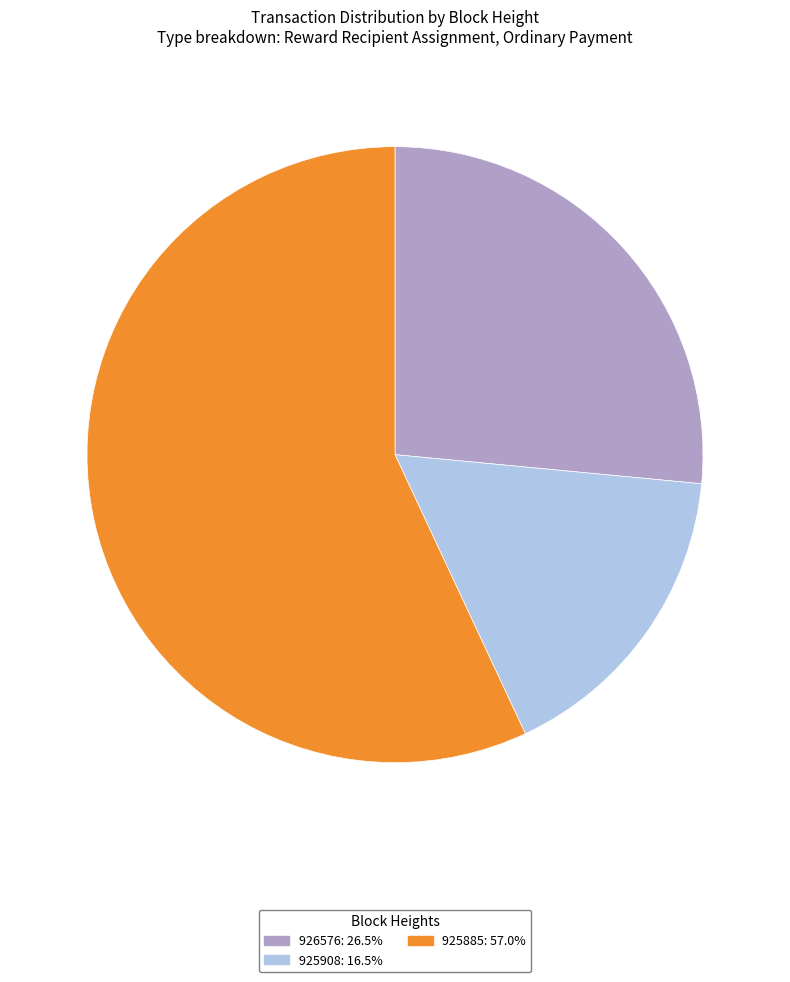

The 925908 slice represents 17% of the pie. True or false?

True